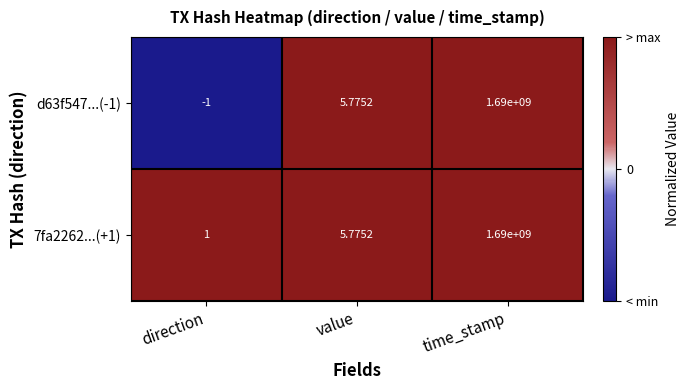

Rank the series by their average value, from lowest to highest.

d63f547...(-1), 7fa2262...(+1)